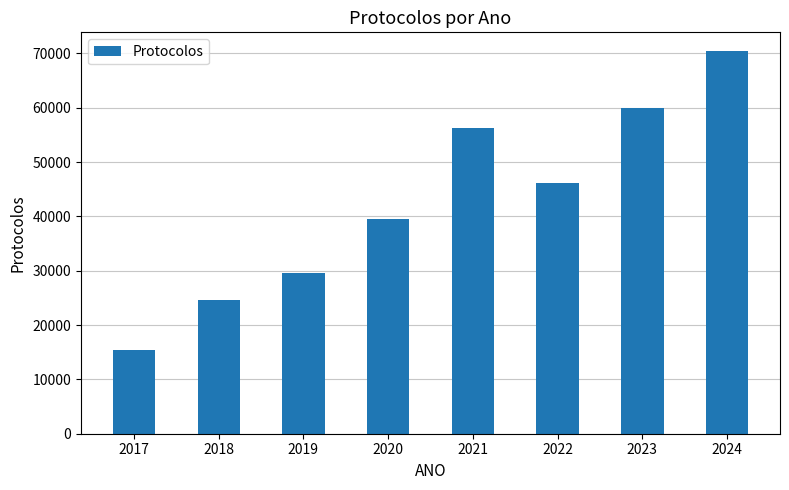

What value does the data have at 2017?

15339